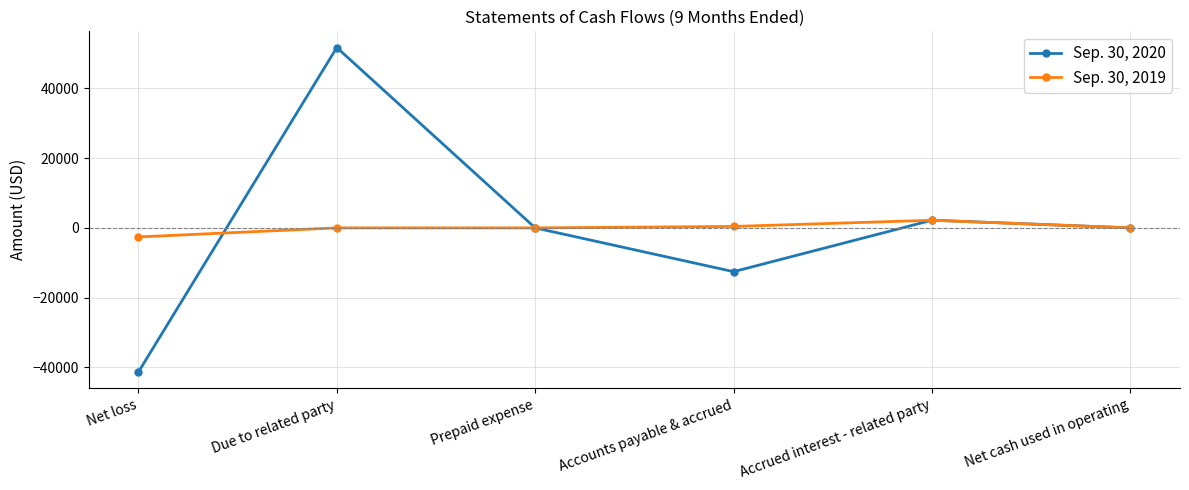

Which label corresponds to the smallest value in the chart?

Net loss